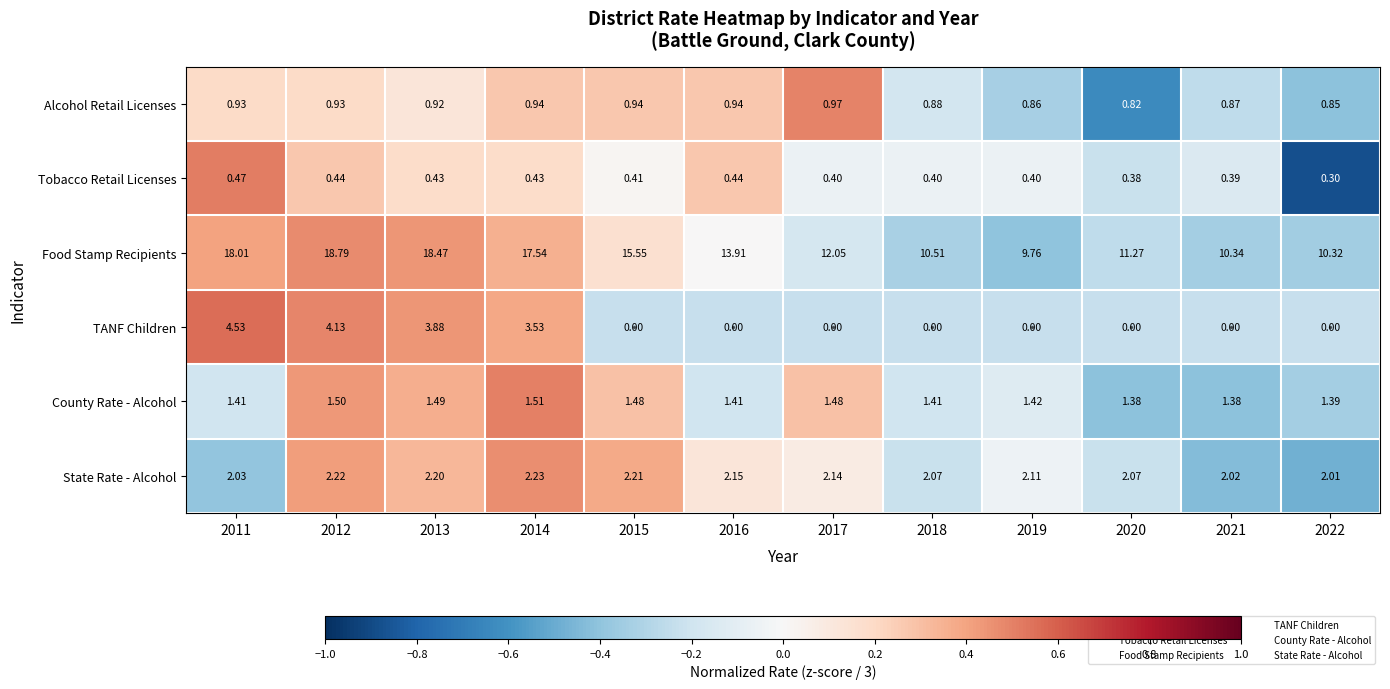

At 2012, list the series in order from smallest to largest.

Tobacco Retail Licenses, Alcohol Retail Licenses, County Rate - Alcohol, State Rate - Alcohol, TANF Children, Food Stamp Recipients